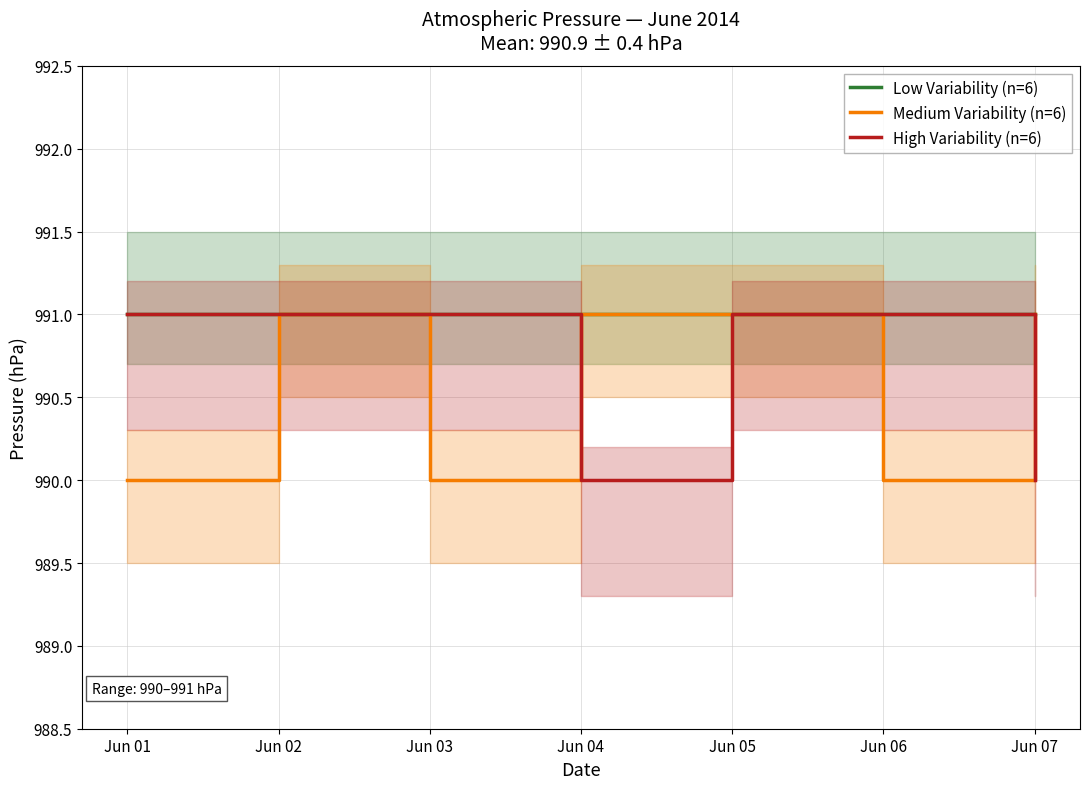

What is the maximum value for Medium Variability (n=6)?

991